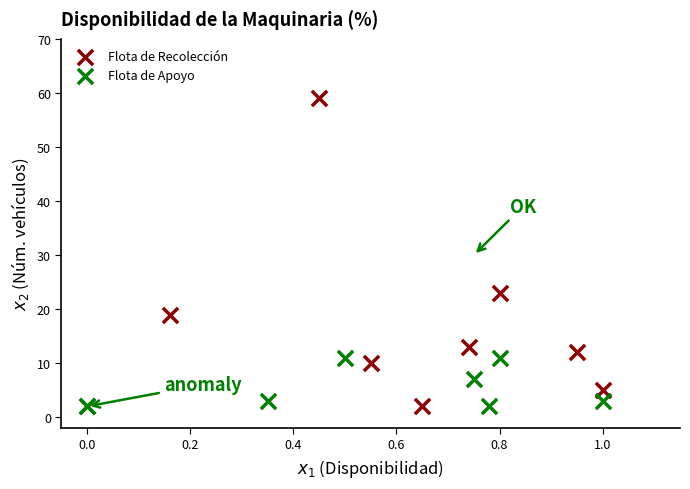

Which series has the widest spread of Y values?

Flota de Recolección